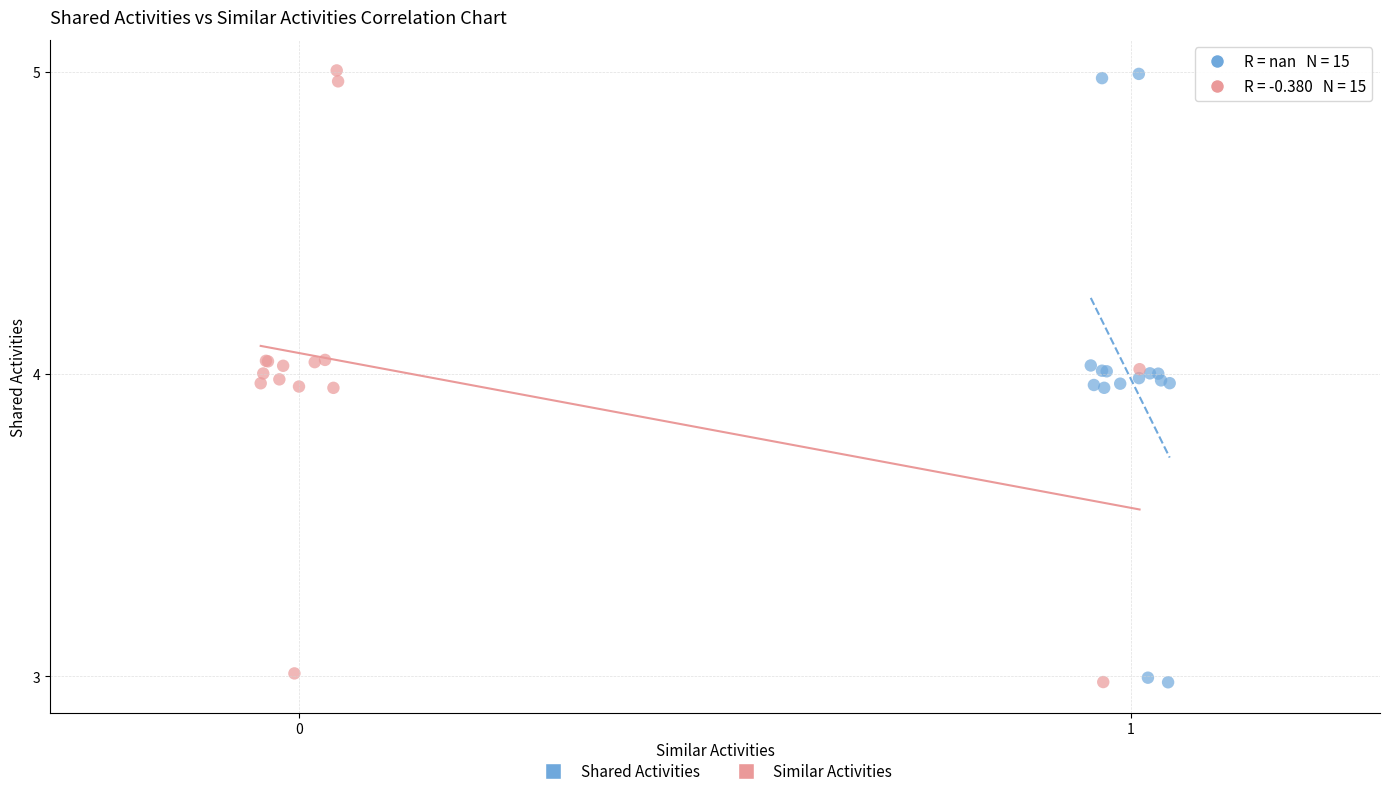

Which series has the largest Y range (max minus min)?

Similar Activities